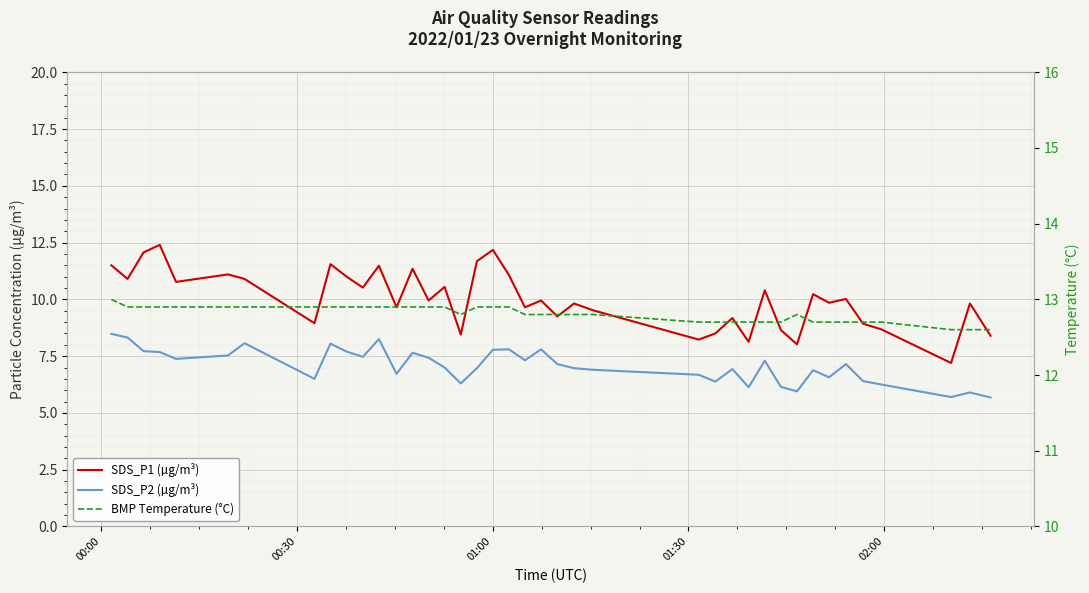

What is the greatest value displayed?

13.0